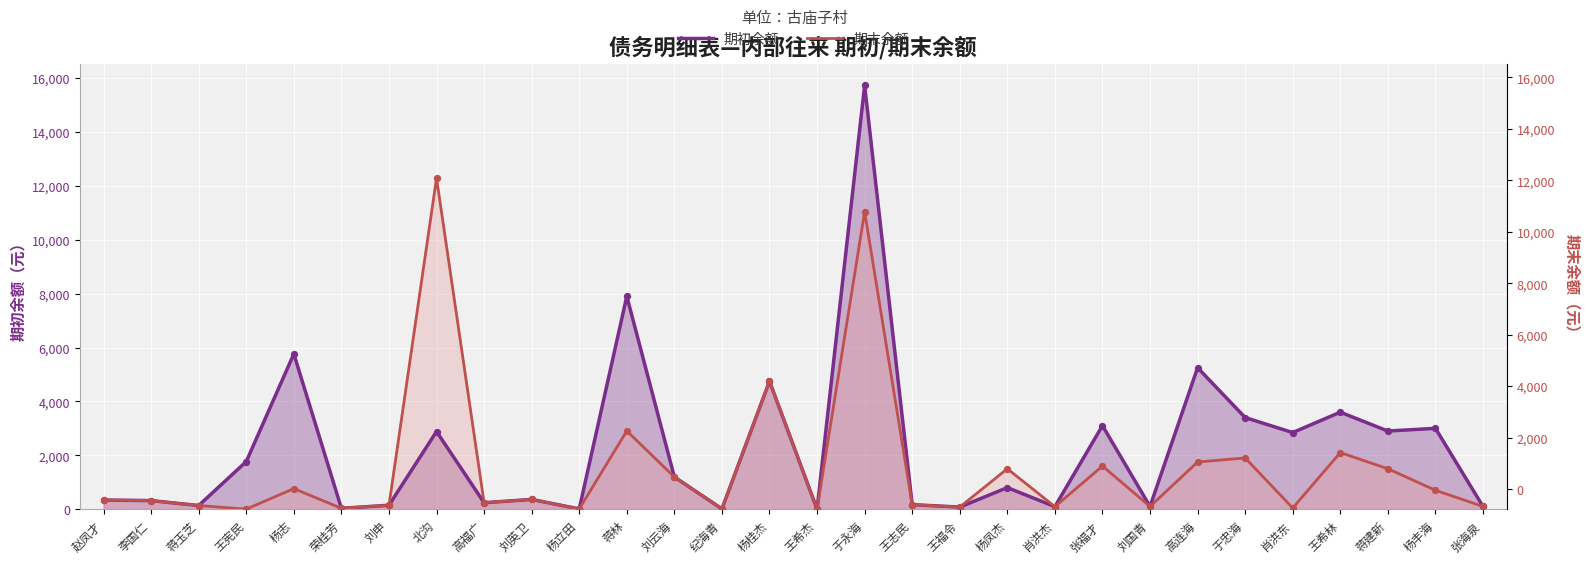

Which series has the widest spread of Y values?

期初余额